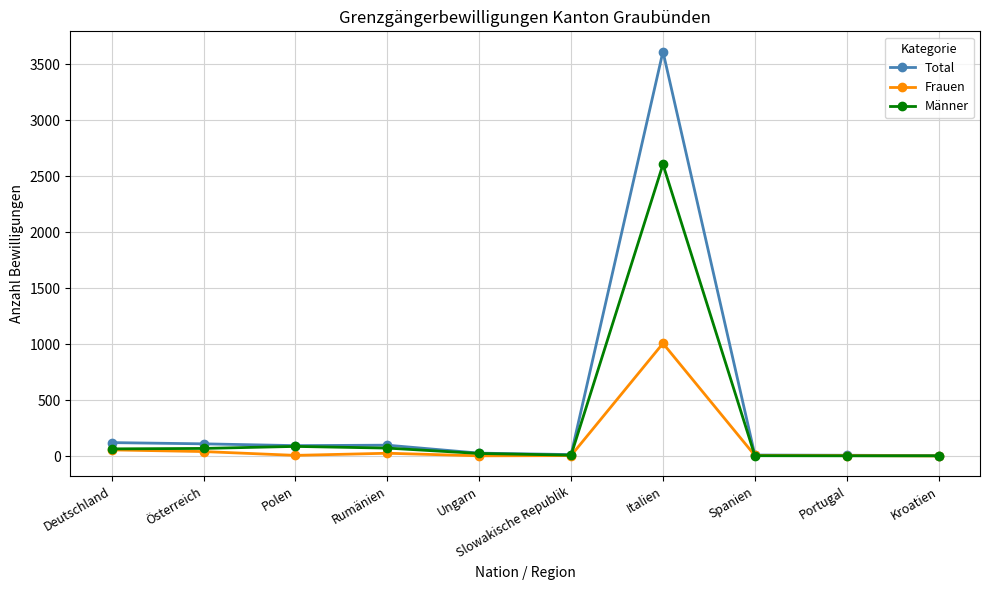

True or false: Männer has more than 1 interior local peaks.

True